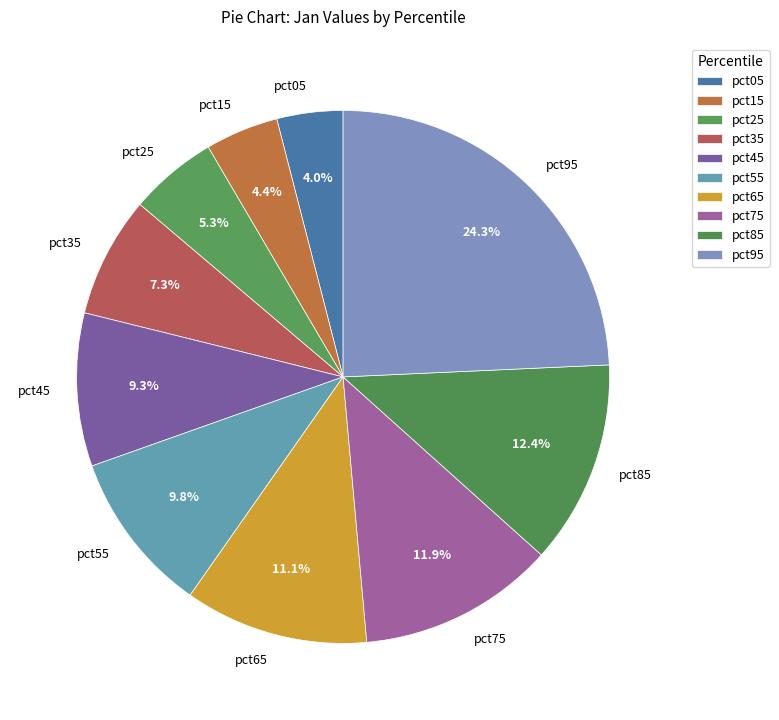

To the nearest percent, what is the difference between the largest and smallest slice percentages?

20%